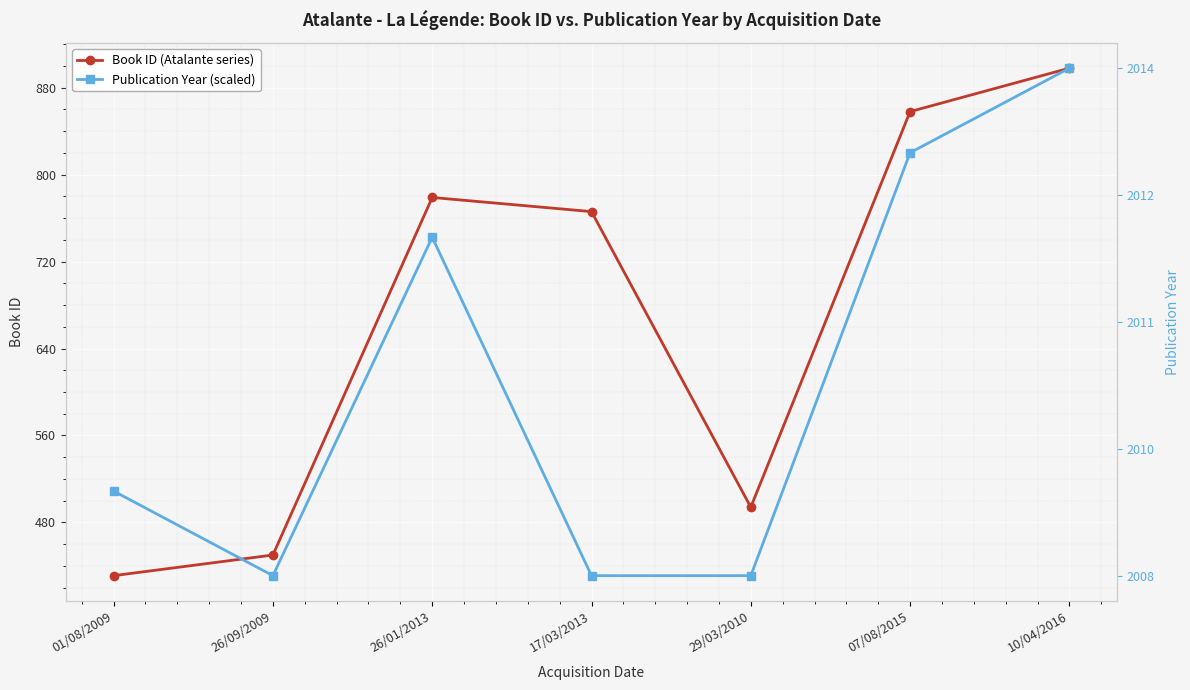

What is the label of the 6th point from the left?

07/08/2015